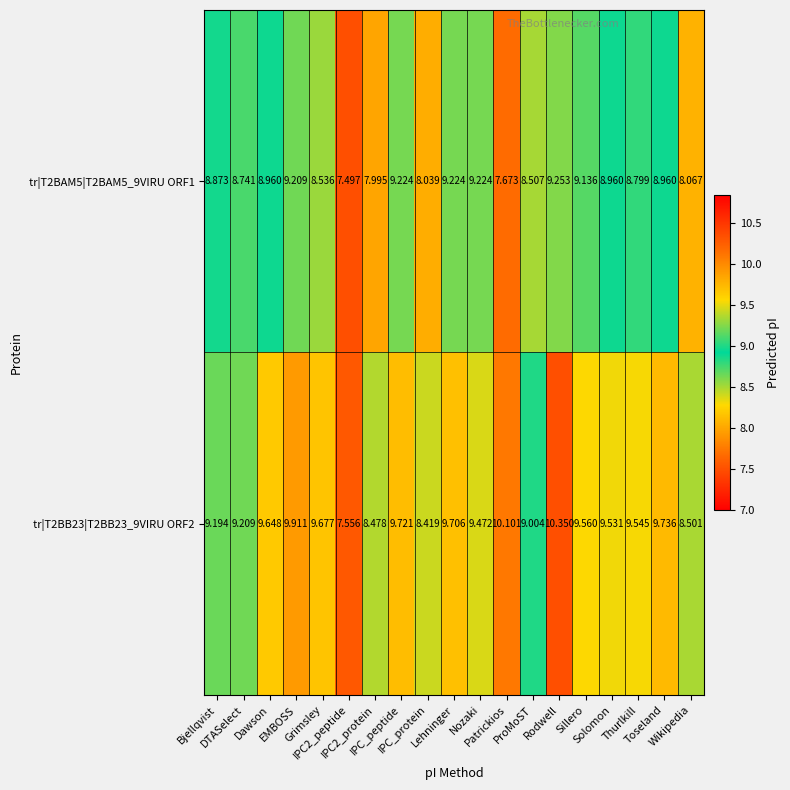

Reading left to right, extract all data points from this chart.

tr|T2BAM5|T2BAM5_9VIRU ORF1: Bjellqvist=8.9	DTASelect=8.7	Dawson=9.0	EMBOSS=9.2	Grimsley=8.5	IPC2_peptide=7.5	IPC2_protein=8.0	IPC_peptide=9.2	IPC_protein=8.0	Lehninger=9.2	Nozaki=9.2	Patrickios=7.7	ProMoST=8.5	Rodwell=9.3	Sillero=9.1	Solomon=9.0	Thurlkill=8.8	Toseland=9.0	Wikipedia=8.1
tr|T2BB23|T2BB23_9VIRU ORF2: Bjellqvist=9.2	DTASelect=9.2	Dawson=9.6	EMBOSS=9.9	Grimsley=9.7	IPC2_peptide=7.6	IPC2_protein=8.5	IPC_peptide=9.7	IPC_protein=8.4	Lehninger=9.7	Nozaki=9.5	Patrickios=10.1	ProMoST=9.0	Rodwell=10.3	Sillero=9.6	Solomon=9.5	Thurlkill=9.5	Toseland=9.7	Wikipedia=8.5